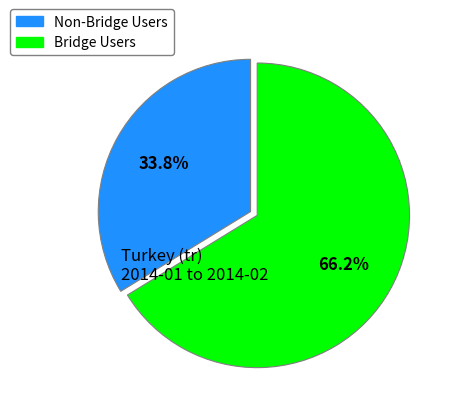

Is there any slice that represents more than half of the pie?

Yes